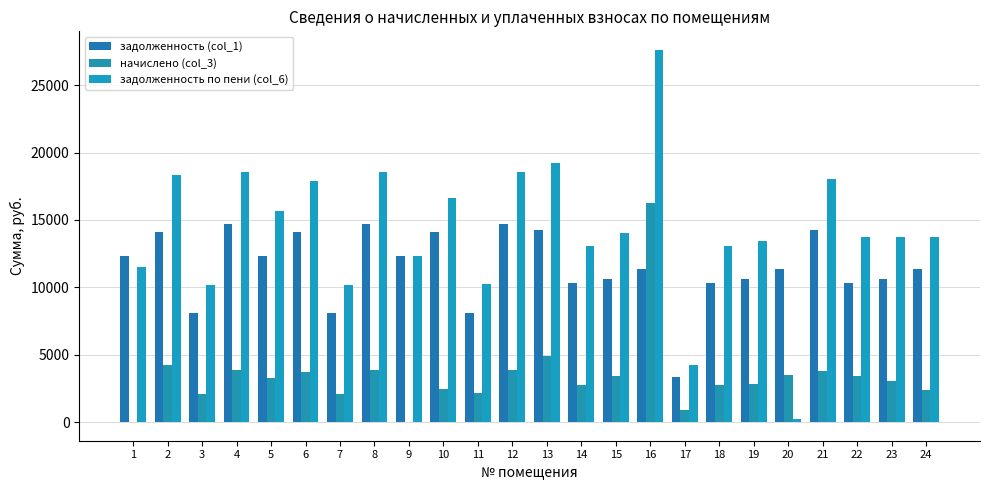

Reading left to right, what are all the values shown in this chart?

задолженность (col_1): 1=12352.1	2=14124.0	3=8074.0	4=14691.4	5=12352.1	6=14124.0	7=8074.0	8=14691.4	9=12352.1	10=14124.0	11=8074.0	12=14691.4	13=14278.1	14=10297.7	15=10631.5	16=11350.6	17=3364.1	18=10297.7	19=10631.5	20=11350.6	21=14278.1	22=10297.7	23=10631.5	24=11350.6
начислено (col_3): 1=-8.2	2=4197.0	3=2093.5	4=3892.6	5=3272.8	6=3742.2	7=2093.5	8=3889.4	9=-8.2	10=2475.4	11=2139.1	12=3892.6	13=4920.0	14=2728.4	15=3401.5	16=16260.8	17=891.4	18=2728.4	19=2816.9	20=3494.6	21=3783.0	22=3410.5	23=3076.7	24=2357.6
задолженность по пени (col_6): 1=11505.6	2=18321.0	3=10167.5	4=18583.9	5=15624.8	6=17866.2	7=10167.5	8=18580.8	9=12343.9	10=16599.4	11=10213.1	12=18583.9	13=19198.1	14=13026.1	15=14033.0	16=27611.4	17=4255.4	18=13026.1	19=13448.4	20=259.1	21=18061.1	22=13708.2	23=13708.2	24=13708.2